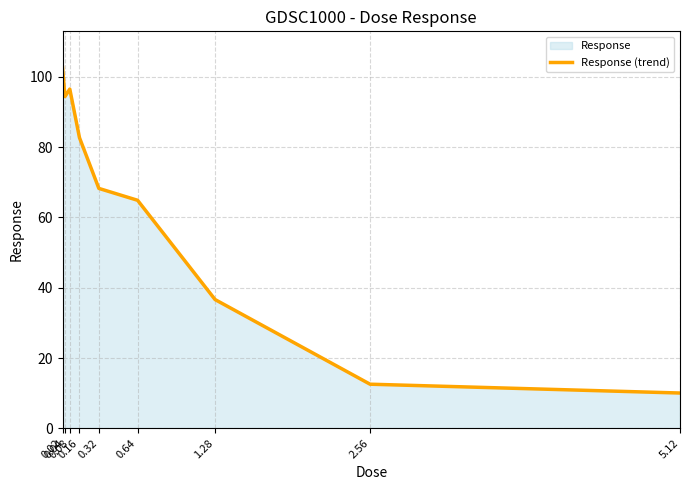

At which category does the chart reach its peak across all series?

0.02